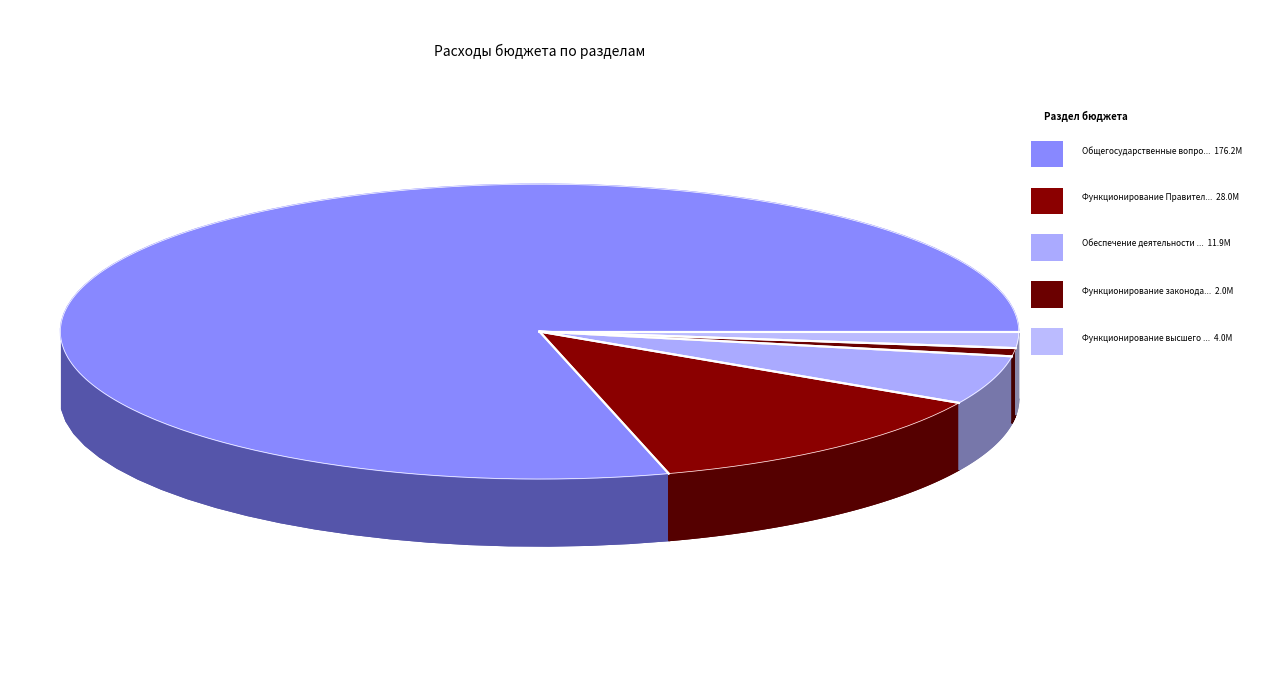

To the nearest percent, what percentage of the pie is Функционирование законодательных органов?

1%